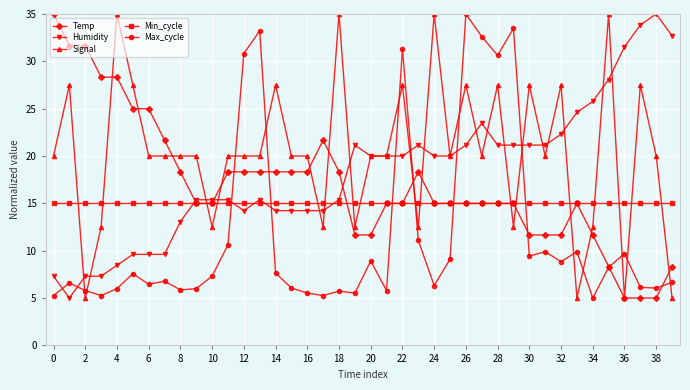

True or false: Humidity has more than 1 interior local peaks.

True